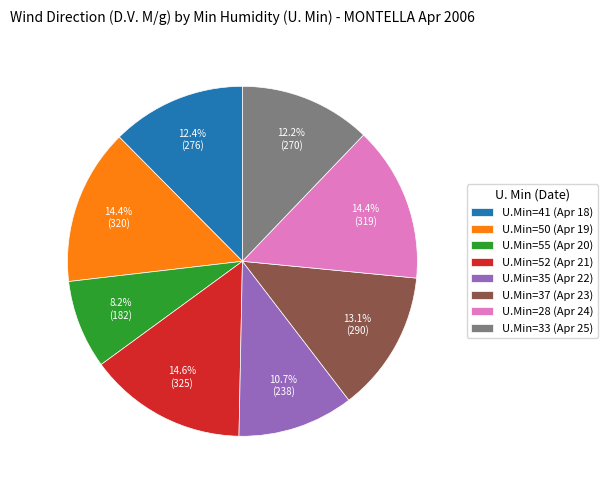

Is the sum of U.Min=35 (Apr 22) and U.Min=28 (Apr 24) greater than half?

No